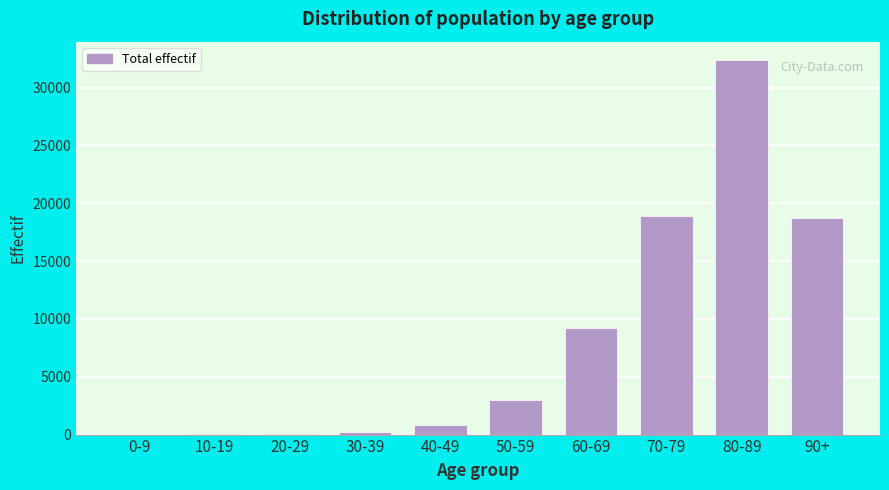

Is it true that the value at 50-59 is 2971?

True